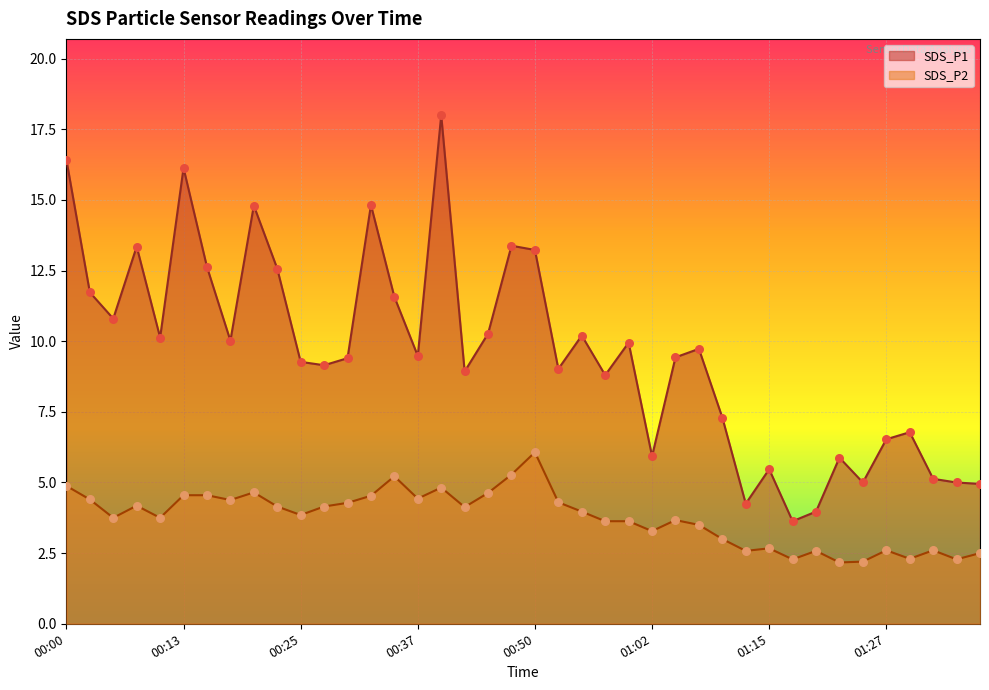

Which series contains the highest Y value?

SDS_P1